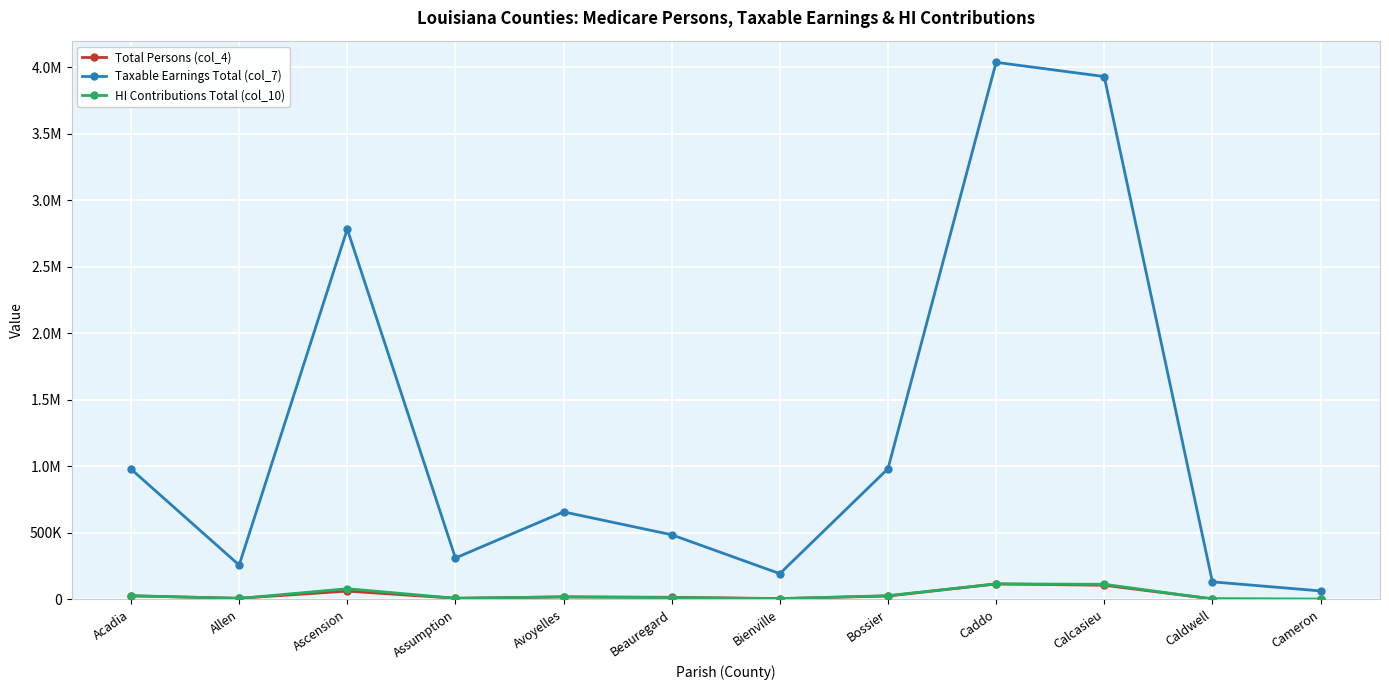

True or false: Taxable Earnings Total (col_7) has more than 1 interior local peaks.

True